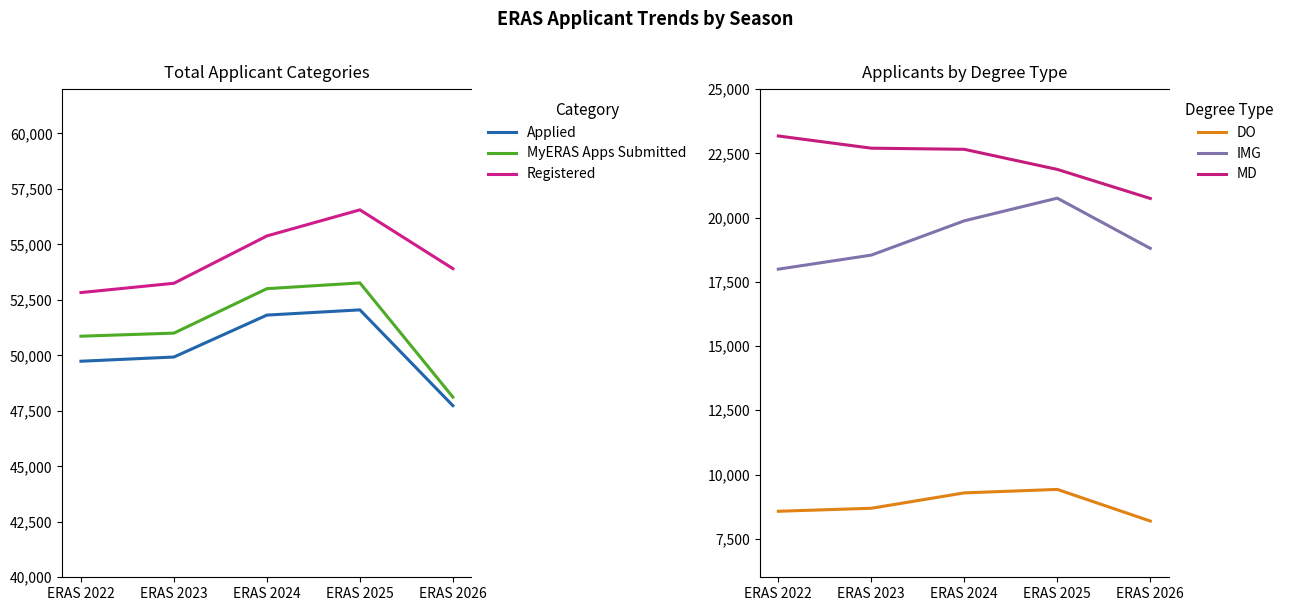

What is the total value across all series at ERAS 2026?

197498